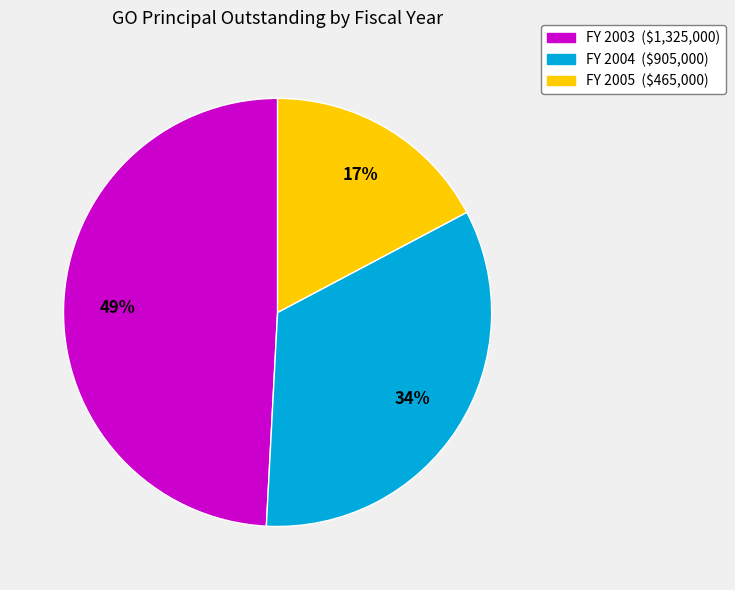

Rank the categories by value from lowest to highest.

FY 2005 ($465,000), FY 2004 ($905,000), FY 2003 ($1,325,000)